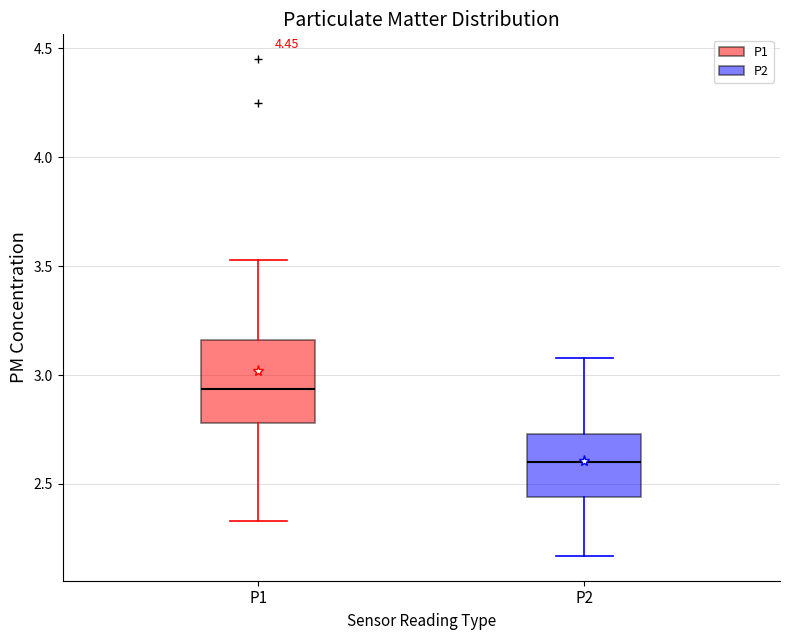

Which box is the tallest, from its lower edge to its upper edge?

P1